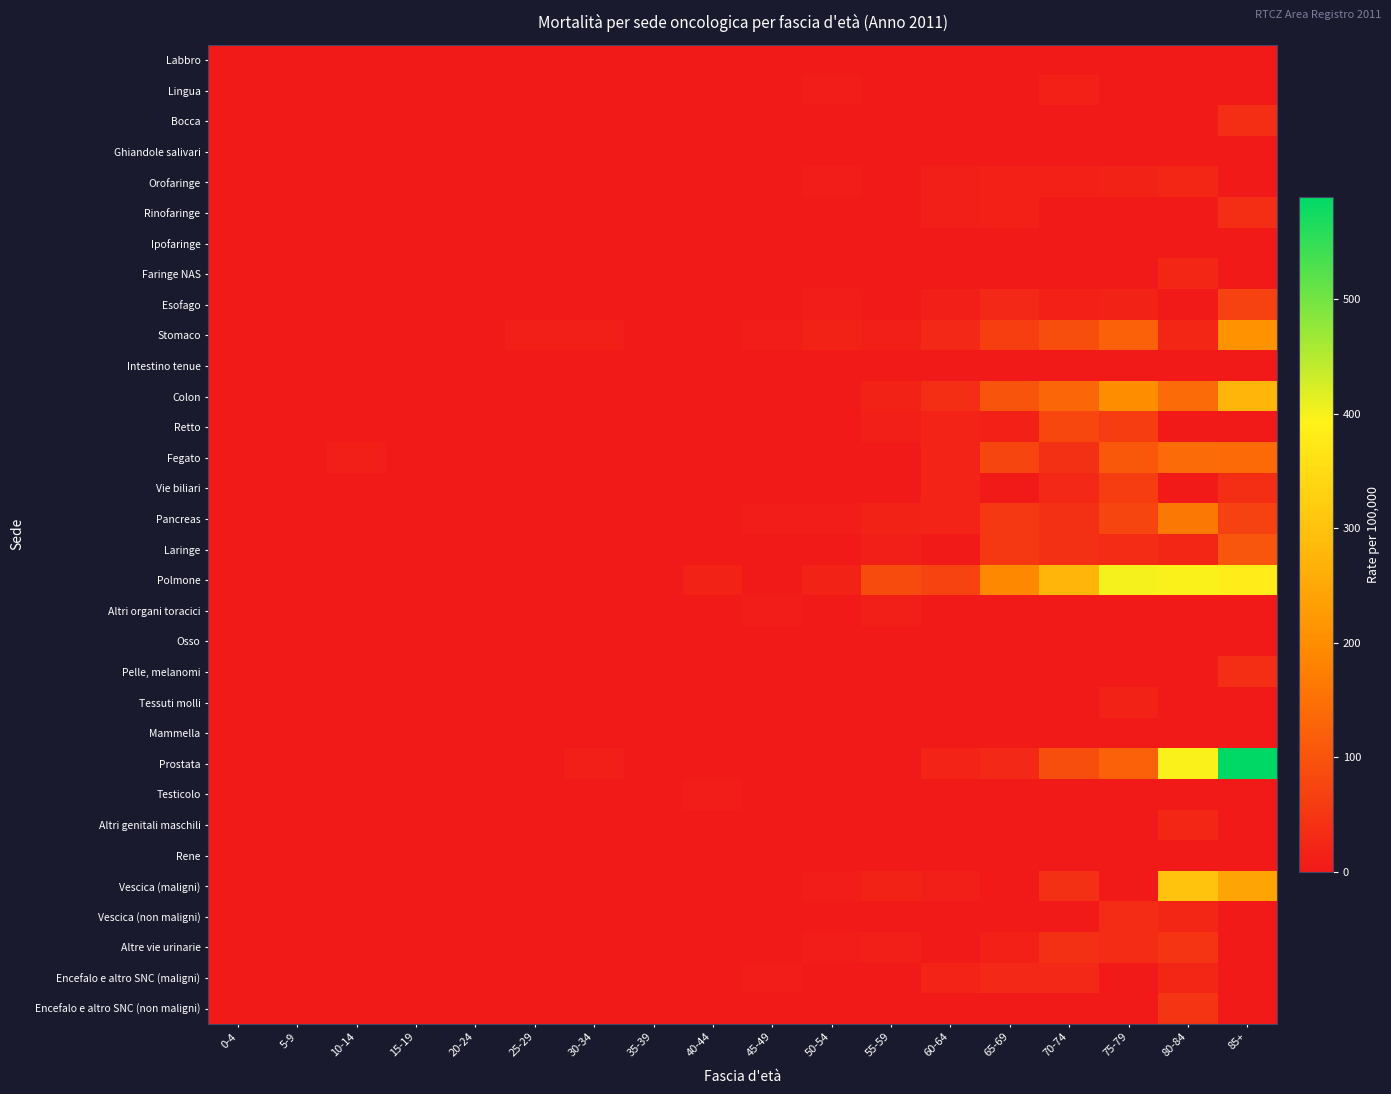

Reading left to right, list all the values displayed in this chart.

Labbro: 0-4=0.0	5-9=0.0	10-14=0.0	15-19=0.0	20-24=0.0	25-29=0.0	30-34=0.0	35-39=0.0	40-44=0.0	45-49=0.0	50-54=0.0	55-59=0.0	60-64=0.0	65-69=0.0	70-74=0.0	75-79=0.0	80-84=0.0	85+=0.0
Lingua: 0-4=0.0	5-9=0.0	10-14=0.0	15-19=0.0	20-24=0.0	25-29=0.0	30-34=0.0	35-39=0.0	40-44=0.0	45-49=0.0	50-54=8.0	55-59=0.0	60-64=0.0	65-69=0.0	70-74=13.1	75-79=0.0	80-84=0.0	85+=0.0
Bocca: 0-4=0.0	5-9=0.0	10-14=0.0	15-19=0.0	20-24=0.0	25-29=0.0	30-34=0.0	35-39=0.0	40-44=0.0	45-49=0.0	50-54=0.0	55-59=0.0	60-64=0.0	65-69=0.0	70-74=0.0	75-79=0.0	80-84=0.0	85+=34.7
Ghiandole salivari: 0-4=0.0	5-9=0.0	10-14=0.0	15-19=0.0	20-24=0.0	25-29=0.0	30-34=0.0	35-39=0.0	40-44=0.0	45-49=0.0	50-54=0.0	55-59=0.0	60-64=0.0	65-69=0.0	70-74=0.0	75-79=0.0	80-84=0.0	85+=0.0
Orofaringe: 0-4=0.0	5-9=0.0	10-14=0.0	15-19=0.0	20-24=0.0	25-29=0.0	30-34=0.0	35-39=0.0	40-44=0.0	45-49=0.0	50-54=8.0	55-59=0.0	60-64=9.2	65-69=12.7	70-74=13.1	75-79=15.4	80-84=23.2	85+=0.0
Rinofaringe: 0-4=0.0	5-9=0.0	10-14=0.0	15-19=0.0	20-24=0.0	25-29=0.0	30-34=0.0	35-39=0.0	40-44=0.0	45-49=0.0	50-54=0.0	55-59=0.0	60-64=9.2	65-69=12.7	70-74=0.0	75-79=0.0	80-84=0.0	85+=34.7
Ipofaringe: 0-4=0.0	5-9=0.0	10-14=0.0	15-19=0.0	20-24=0.0	25-29=0.0	30-34=0.0	35-39=0.0	40-44=0.0	45-49=0.0	50-54=0.0	55-59=0.0	60-64=0.0	65-69=0.0	70-74=0.0	75-79=0.0	80-84=0.0	85+=0.0
Faringe NAS: 0-4=0.0	5-9=0.0	10-14=0.0	15-19=0.0	20-24=0.0	25-29=0.0	30-34=0.0	35-39=0.0	40-44=0.0	45-49=0.0	50-54=0.0	55-59=0.0	60-64=0.0	65-69=0.0	70-74=0.0	75-79=0.0	80-84=23.2	85+=0.0
Esofago: 0-4=0.0	5-9=0.0	10-14=0.0	15-19=0.0	20-24=0.0	25-29=0.0	30-34=0.0	35-39=0.0	40-44=0.0	45-49=0.0	50-54=8.0	55-59=0.0	60-64=9.2	65-69=25.5	70-74=13.1	75-79=15.4	80-84=0.0	85+=69.3
Stomaco: 0-4=0.0	5-9=0.0	10-14=0.0	15-19=0.0	20-24=0.0	25-29=8.4	30-34=8.3	35-39=0.0	40-44=0.0	45-49=7.6	50-54=15.9	55-59=8.6	60-64=27.6	65-69=63.6	70-74=92.0	75-79=123.2	80-84=23.2	85+=208.0
Intestino tenue: 0-4=0.0	5-9=0.0	10-14=0.0	15-19=0.0	20-24=0.0	25-29=0.0	30-34=0.0	35-39=0.0	40-44=0.0	45-49=0.0	50-54=0.0	55-59=0.0	60-64=0.0	65-69=0.0	70-74=0.0	75-79=0.0	80-84=0.0	85+=0.0
Colon: 0-4=0.0	5-9=0.0	10-14=0.0	15-19=0.0	20-24=0.0	25-29=0.0	30-34=0.0	35-39=0.0	40-44=0.0	45-49=0.0	50-54=0.0	55-59=17.2	60-64=36.8	65-69=101.8	70-74=131.4	75-79=200.2	80-84=139.4	85+=277.4
Retto: 0-4=0.0	5-9=0.0	10-14=0.0	15-19=0.0	20-24=0.0	25-29=0.0	30-34=0.0	35-39=0.0	40-44=0.0	45-49=0.0	50-54=0.0	55-59=8.6	60-64=18.4	65-69=12.7	70-74=78.8	75-79=61.6	80-84=0.0	85+=0.0
Fegato: 0-4=0.0	5-9=0.0	10-14=11.0	15-19=0.0	20-24=0.0	25-29=0.0	30-34=0.0	35-39=0.0	40-44=0.0	45-49=0.0	50-54=0.0	55-59=0.0	60-64=18.4	65-69=76.4	70-74=39.4	75-79=107.8	80-84=139.4	85+=138.7
Vie biliari: 0-4=0.0	5-9=0.0	10-14=0.0	15-19=0.0	20-24=0.0	25-29=0.0	30-34=0.0	35-39=0.0	40-44=0.0	45-49=0.0	50-54=0.0	55-59=0.0	60-64=18.4	65-69=0.0	70-74=26.3	75-79=61.6	80-84=0.0	85+=34.7
Pancreas: 0-4=0.0	5-9=0.0	10-14=0.0	15-19=0.0	20-24=0.0	25-29=0.0	30-34=0.0	35-39=0.0	40-44=0.0	45-49=7.6	50-54=8.0	55-59=17.2	60-64=18.4	65-69=50.9	70-74=39.4	75-79=77.0	80-84=162.6	85+=69.3
Laringe: 0-4=0.0	5-9=0.0	10-14=0.0	15-19=0.0	20-24=0.0	25-29=0.0	30-34=0.0	35-39=0.0	40-44=0.0	45-49=0.0	50-54=0.0	55-59=8.6	60-64=0.0	65-69=50.9	70-74=39.4	75-79=30.8	80-84=23.2	85+=104.0
Polmone: 0-4=0.0	5-9=0.0	10-14=0.0	15-19=0.0	20-24=0.0	25-29=0.0	30-34=0.0	35-39=0.0	40-44=15.4	45-49=0.0	50-54=15.9	55-59=86.1	60-64=73.6	65-69=190.9	70-74=275.9	75-79=400.5	80-84=395.0	85+=381.4
Altri organi toracici: 0-4=0.0	5-9=0.0	10-14=0.0	15-19=0.0	20-24=0.0	25-29=0.0	30-34=0.0	35-39=0.0	40-44=0.0	45-49=7.6	50-54=0.0	55-59=8.6	60-64=0.0	65-69=0.0	70-74=0.0	75-79=0.0	80-84=0.0	85+=0.0
Osso: 0-4=0.0	5-9=0.0	10-14=0.0	15-19=0.0	20-24=0.0	25-29=0.0	30-34=0.0	35-39=0.0	40-44=0.0	45-49=0.0	50-54=0.0	55-59=0.0	60-64=0.0	65-69=0.0	70-74=0.0	75-79=0.0	80-84=0.0	85+=0.0
Pelle, melanomi: 0-4=0.0	5-9=0.0	10-14=0.0	15-19=0.0	20-24=0.0	25-29=0.0	30-34=0.0	35-39=0.0	40-44=0.0	45-49=0.0	50-54=0.0	55-59=0.0	60-64=0.0	65-69=0.0	70-74=0.0	75-79=0.0	80-84=0.0	85+=34.7
Tessuti molli: 0-4=0.0	5-9=0.0	10-14=0.0	15-19=0.0	20-24=0.0	25-29=0.0	30-34=0.0	35-39=0.0	40-44=0.0	45-49=0.0	50-54=0.0	55-59=0.0	60-64=0.0	65-69=0.0	70-74=0.0	75-79=15.4	80-84=0.0	85+=0.0
Mammella: 0-4=0.0	5-9=0.0	10-14=0.0	15-19=0.0	20-24=0.0	25-29=0.0	30-34=0.0	35-39=0.0	40-44=0.0	45-49=0.0	50-54=0.0	55-59=0.0	60-64=0.0	65-69=0.0	70-74=0.0	75-79=0.0	80-84=0.0	85+=0.0
Prostata: 0-4=0.0	5-9=0.0	10-14=0.0	15-19=0.0	20-24=0.0	25-29=0.0	30-34=8.3	35-39=0.0	40-44=0.0	45-49=0.0	50-54=0.0	55-59=0.0	60-64=18.4	65-69=25.5	70-74=92.0	75-79=123.2	80-84=395.0	85+=589.5
Testicolo: 0-4=0.0	5-9=0.0	10-14=0.0	15-19=0.0	20-24=0.0	25-29=0.0	30-34=0.0	35-39=0.0	40-44=7.7	45-49=0.0	50-54=0.0	55-59=0.0	60-64=0.0	65-69=0.0	70-74=0.0	75-79=0.0	80-84=0.0	85+=0.0
Altri genitali maschili: 0-4=0.0	5-9=0.0	10-14=0.0	15-19=0.0	20-24=0.0	25-29=0.0	30-34=0.0	35-39=0.0	40-44=0.0	45-49=0.0	50-54=0.0	55-59=0.0	60-64=0.0	65-69=0.0	70-74=0.0	75-79=0.0	80-84=23.2	85+=0.0
Rene: 0-4=0.0	5-9=0.0	10-14=0.0	15-19=0.0	20-24=0.0	25-29=0.0	30-34=0.0	35-39=0.0	40-44=0.0	45-49=0.0	50-54=0.0	55-59=0.0	60-64=0.0	65-69=0.0	70-74=0.0	75-79=0.0	80-84=0.0	85+=0.0
Vescica (maligni): 0-4=0.0	5-9=0.0	10-14=0.0	15-19=0.0	20-24=0.0	25-29=0.0	30-34=0.0	35-39=0.0	40-44=0.0	45-49=0.0	50-54=8.0	55-59=17.2	60-64=9.2	65-69=0.0	70-74=39.4	75-79=0.0	80-84=302.0	85+=242.7
Vescica (non maligni): 0-4=0.0	5-9=0.0	10-14=0.0	15-19=0.0	20-24=0.0	25-29=0.0	30-34=0.0	35-39=0.0	40-44=0.0	45-49=0.0	50-54=0.0	55-59=0.0	60-64=0.0	65-69=0.0	70-74=0.0	75-79=30.8	80-84=23.2	85+=0.0
Altre vie urinarie: 0-4=0.0	5-9=0.0	10-14=0.0	15-19=0.0	20-24=0.0	25-29=0.0	30-34=0.0	35-39=0.0	40-44=0.0	45-49=0.0	50-54=8.0	55-59=8.6	60-64=0.0	65-69=12.7	70-74=39.4	75-79=30.8	80-84=46.5	85+=0.0
Encefalo e altro SNC (maligni): 0-4=0.0	5-9=0.0	10-14=0.0	15-19=0.0	20-24=0.0	25-29=0.0	30-34=0.0	35-39=0.0	40-44=0.0	45-49=7.6	50-54=0.0	55-59=0.0	60-64=18.4	65-69=25.5	70-74=26.3	75-79=0.0	80-84=23.2	85+=0.0
Encefalo e altro SNC (non maligni): 0-4=0.0	5-9=0.0	10-14=0.0	15-19=0.0	20-24=0.0	25-29=0.0	30-34=0.0	35-39=0.0	40-44=0.0	45-49=0.0	50-54=0.0	55-59=0.0	60-64=0.0	65-69=0.0	70-74=0.0	75-79=0.0	80-84=46.5	85+=0.0